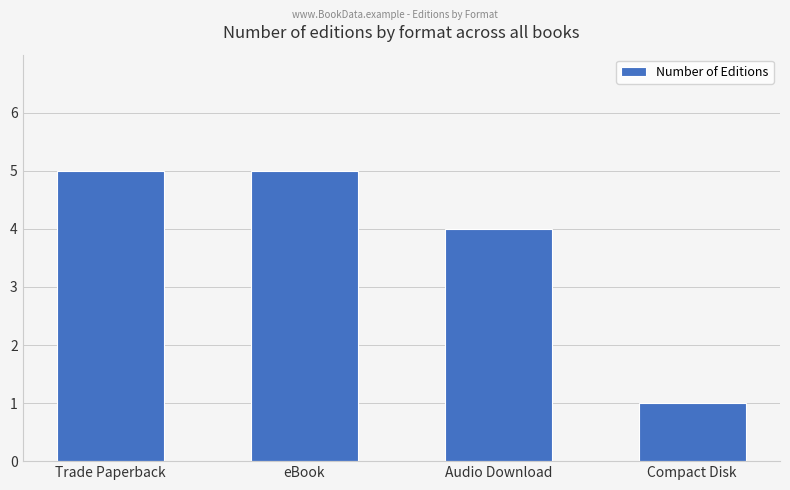

What is the change in value from eBook to Compact Disk?

-4